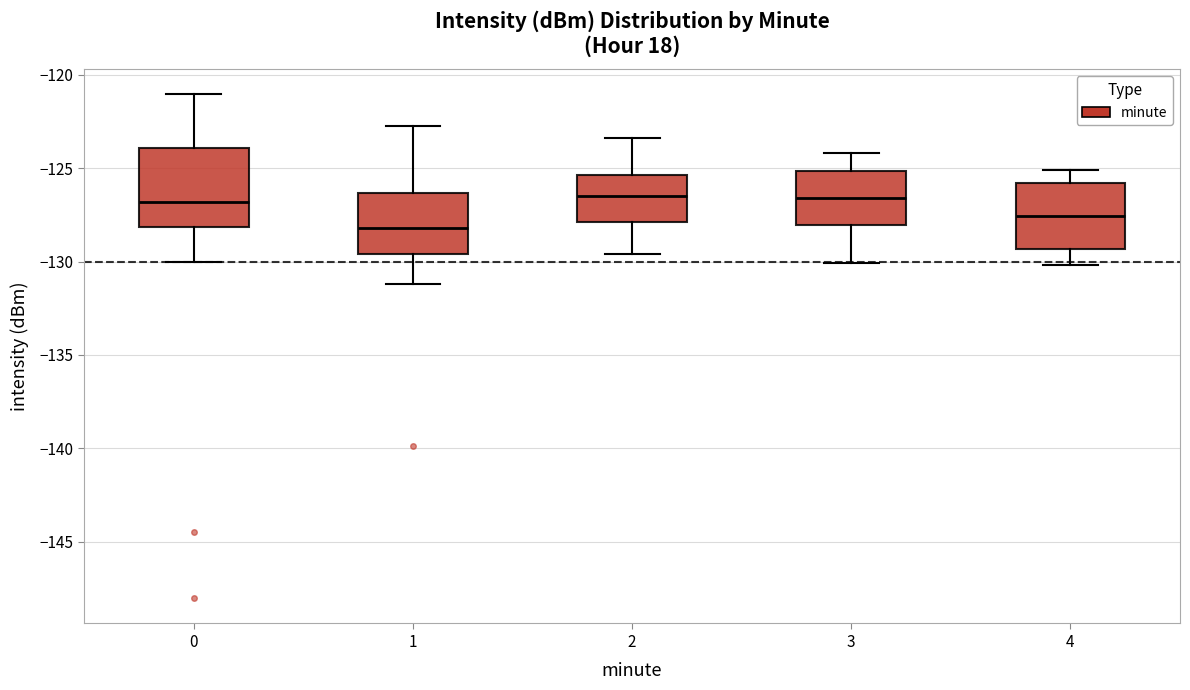

Which box is the tallest, from its lower edge to its upper edge?

0